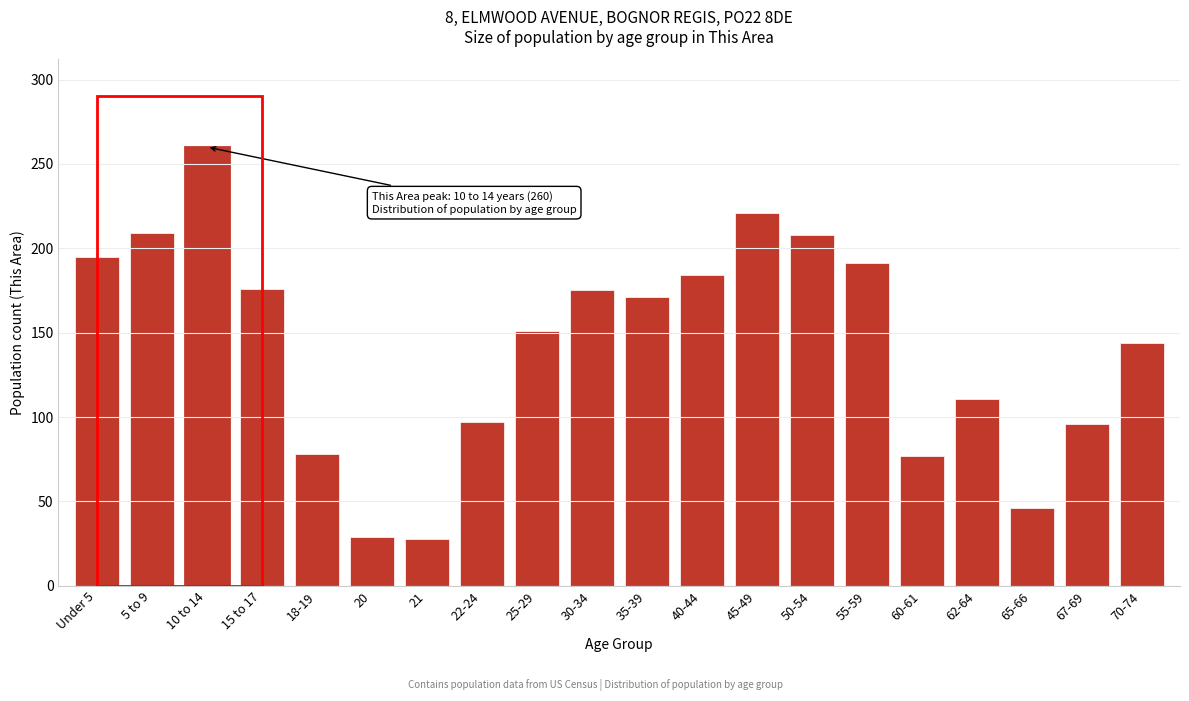

What is the smallest value displayed?

28